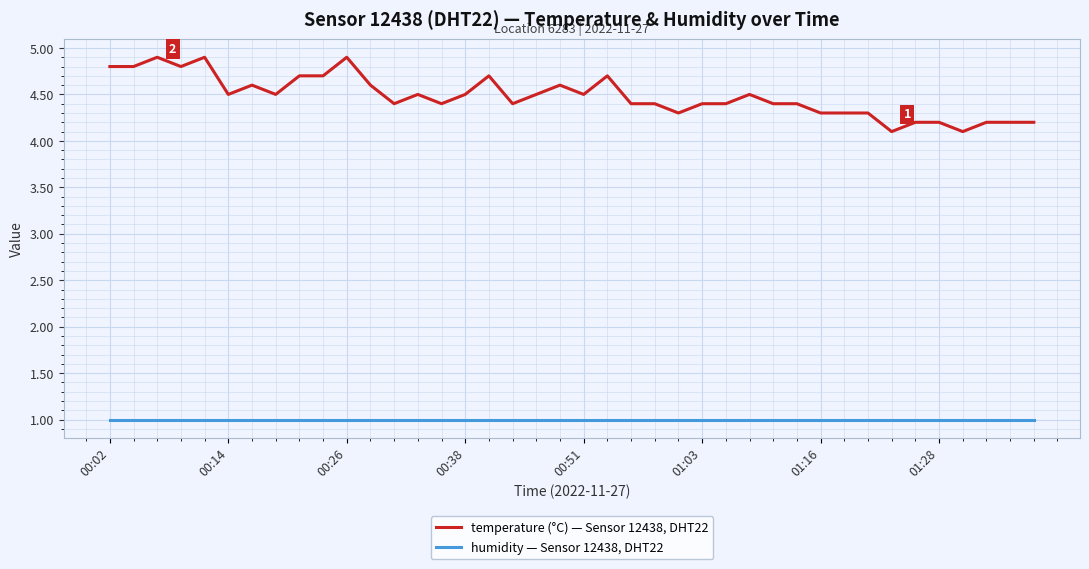

How many lines are shown in the chart?

2